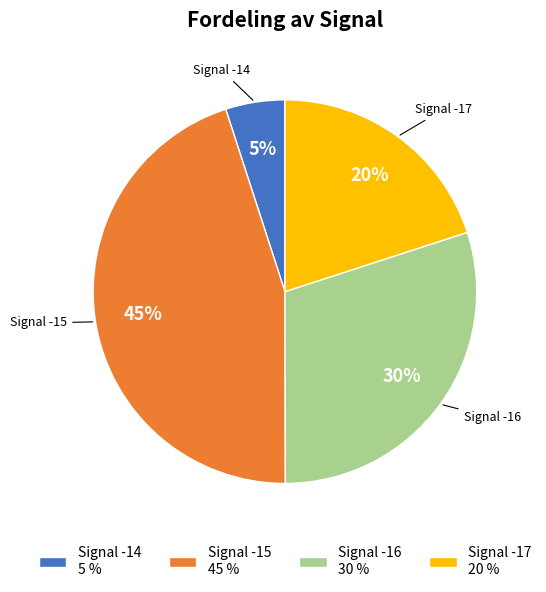

Approximately how many times larger is the value at Signal -17 compared to Signal -14?

4.0